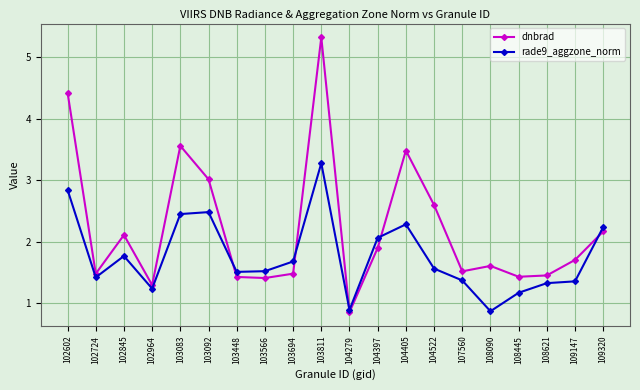

At which label does rade9_aggzone_norm first exceed 1?

102602